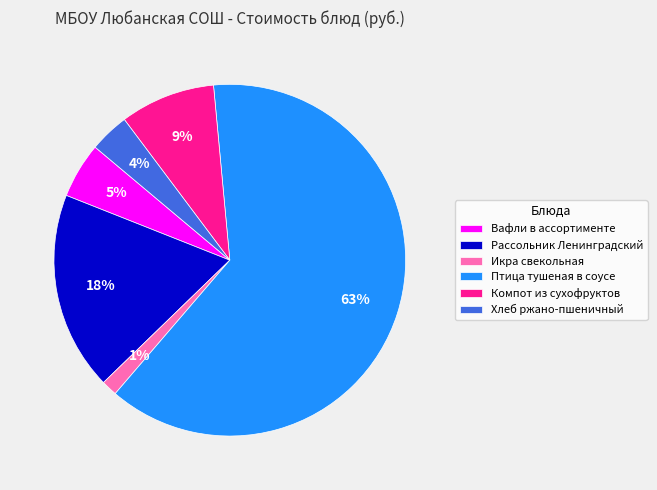

How many slices are in this pie chart?

6